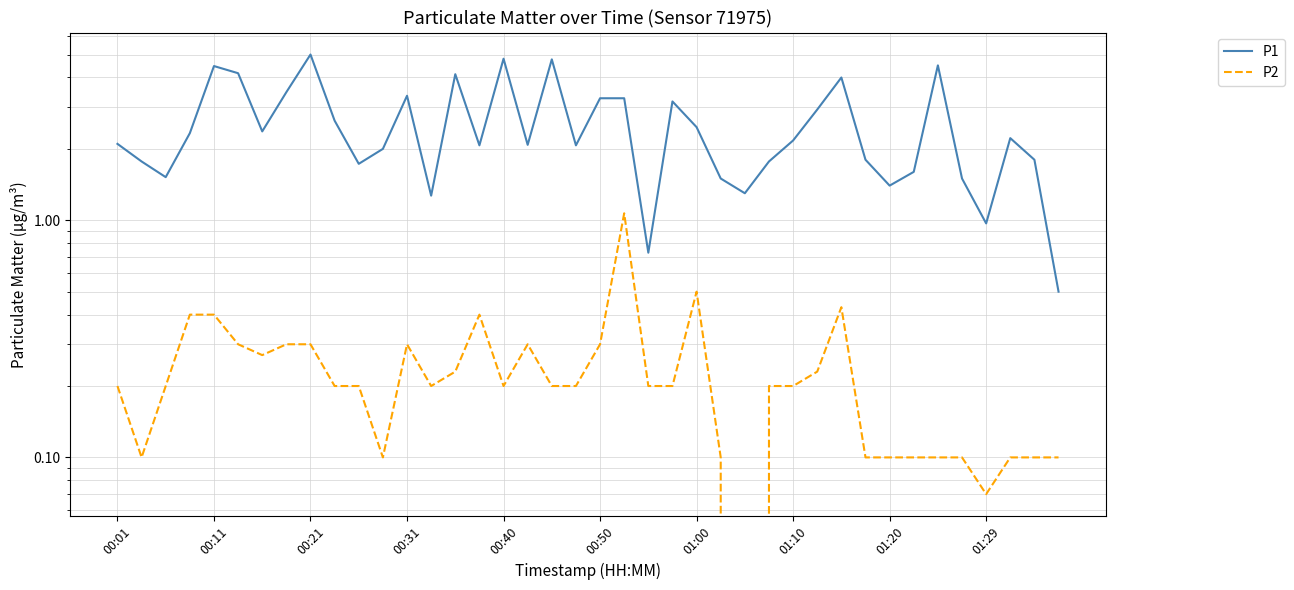

What is the difference between the maximum and minimum values in the P1 series?

4.5